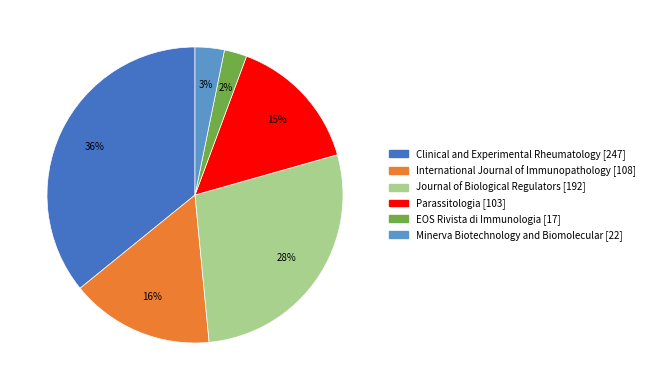

Is there any slice that represents more than half of the pie?

No